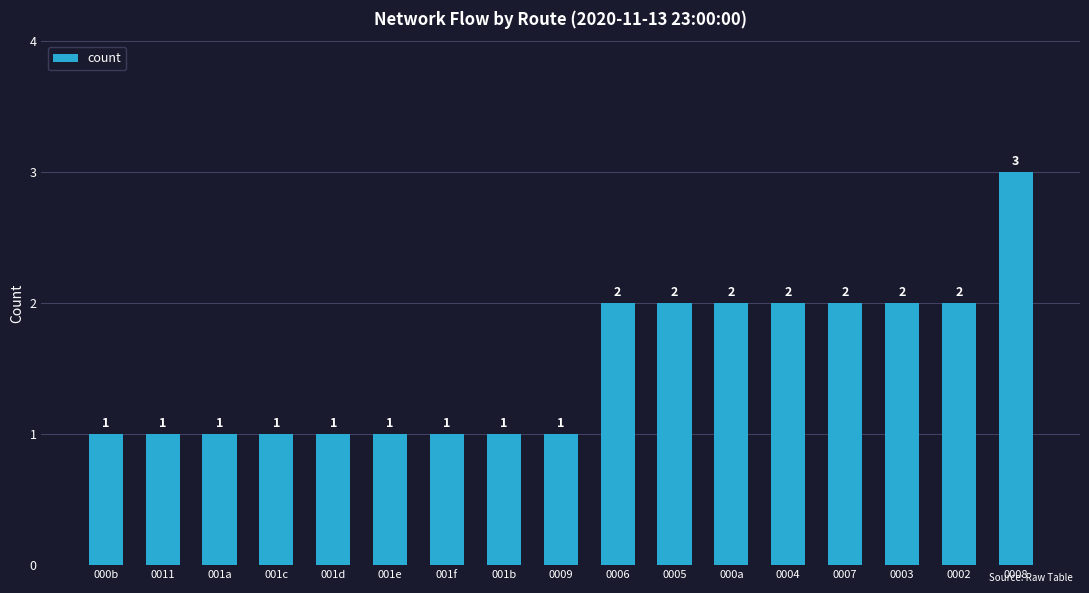

What is the value of the 1st bar from the left?

1